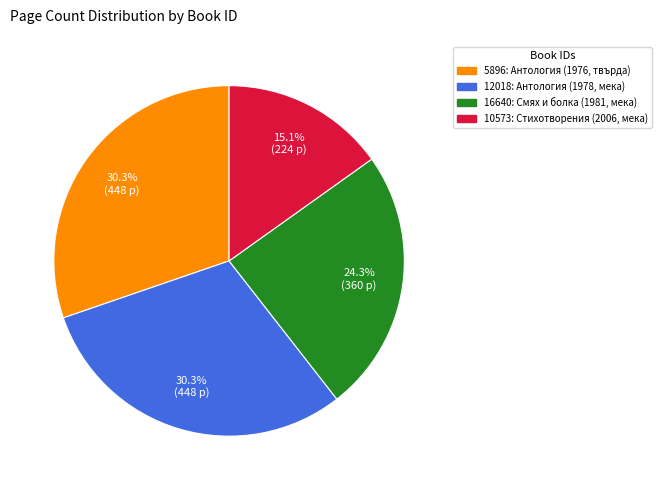

Is 5896 the majority of the pie?

No